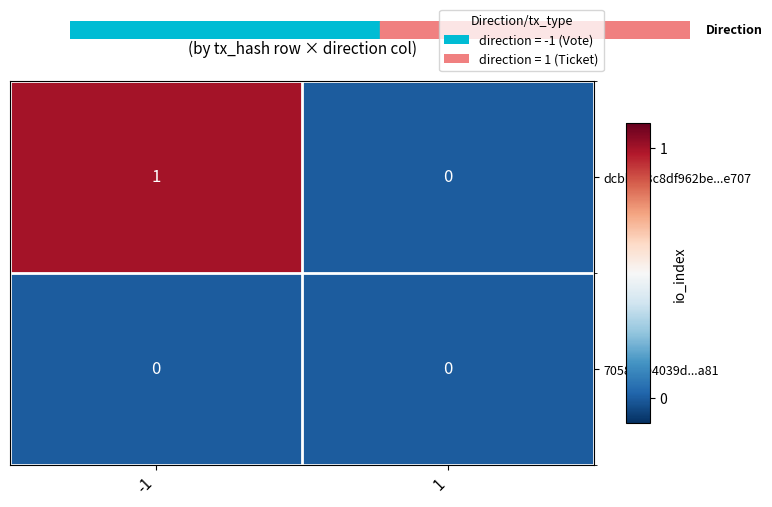

Which series has the largest total across all categories?

dcbbc93c8df962be...e707